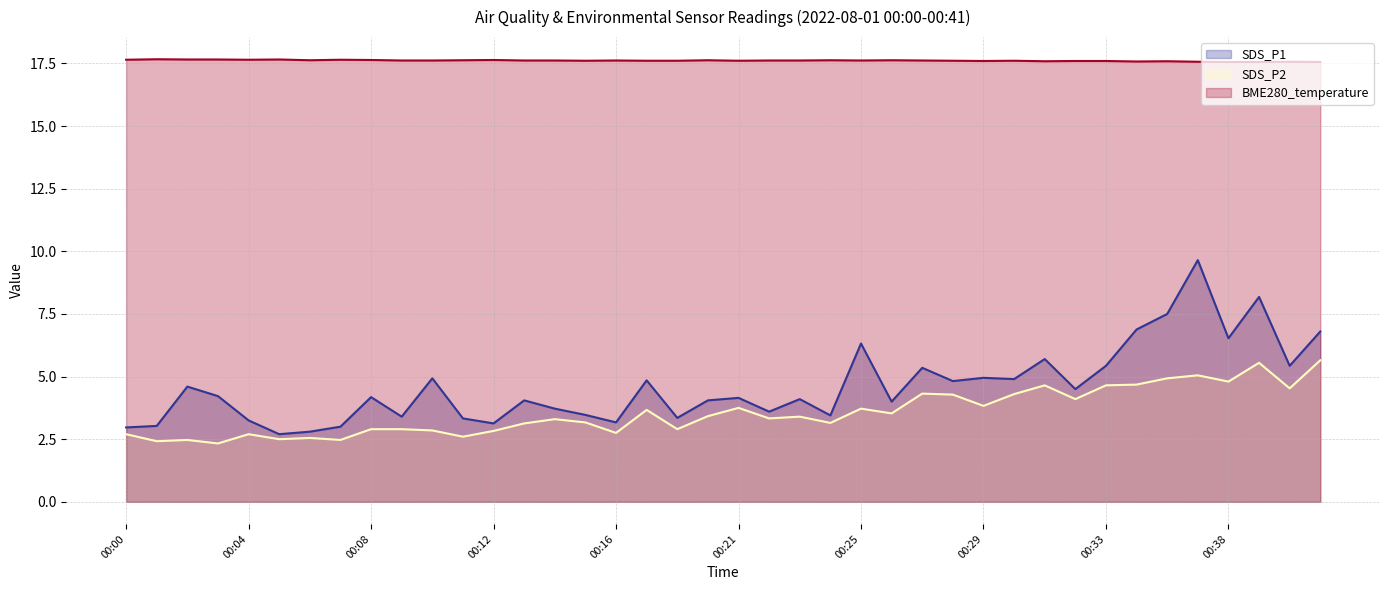

The SDS_P1 series shows 7.7 at 00:27. True or false?

False